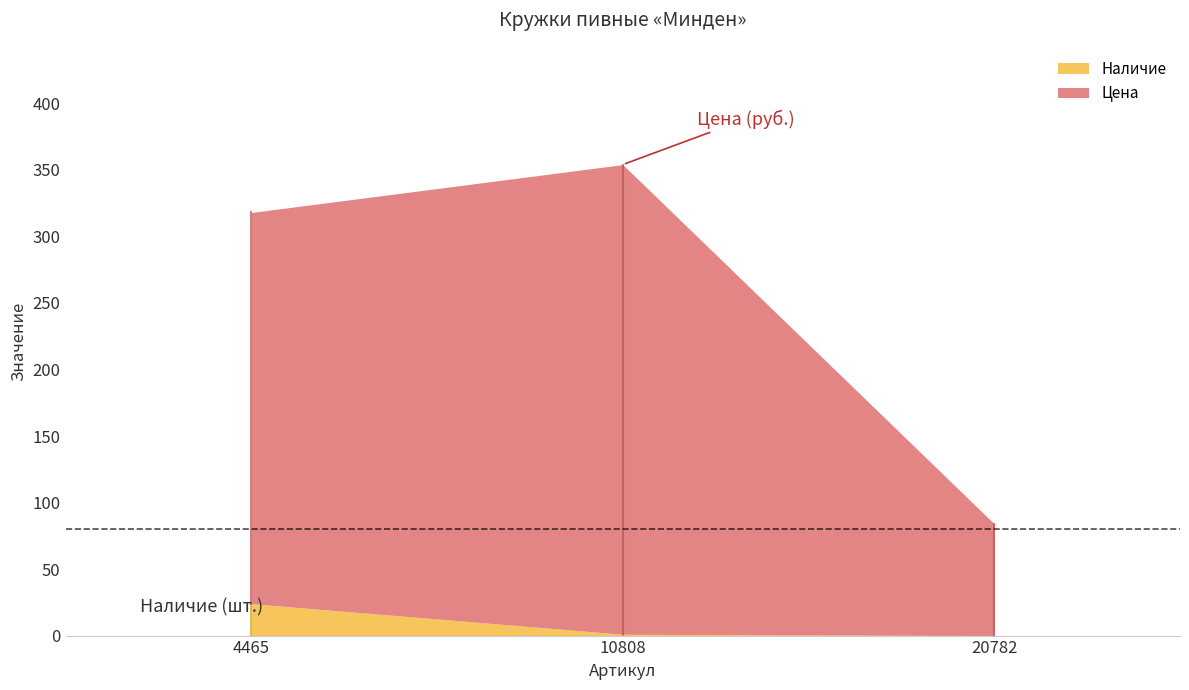

At how many categories does at least one series exceed 146?

2